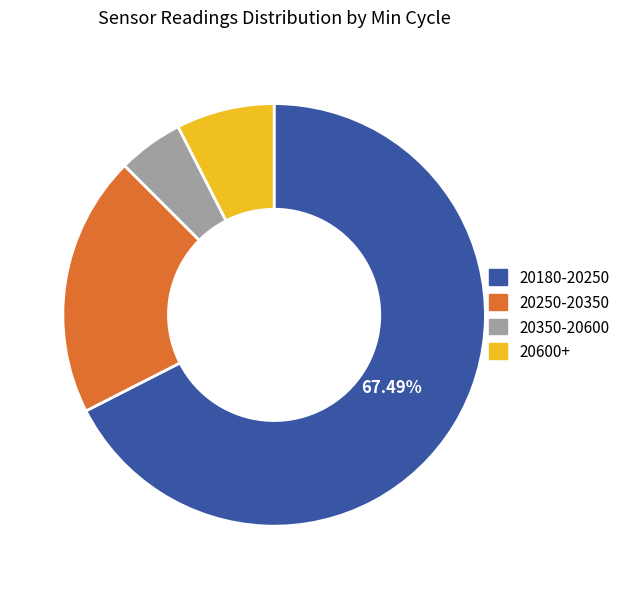

How many slices are in this pie chart?

4